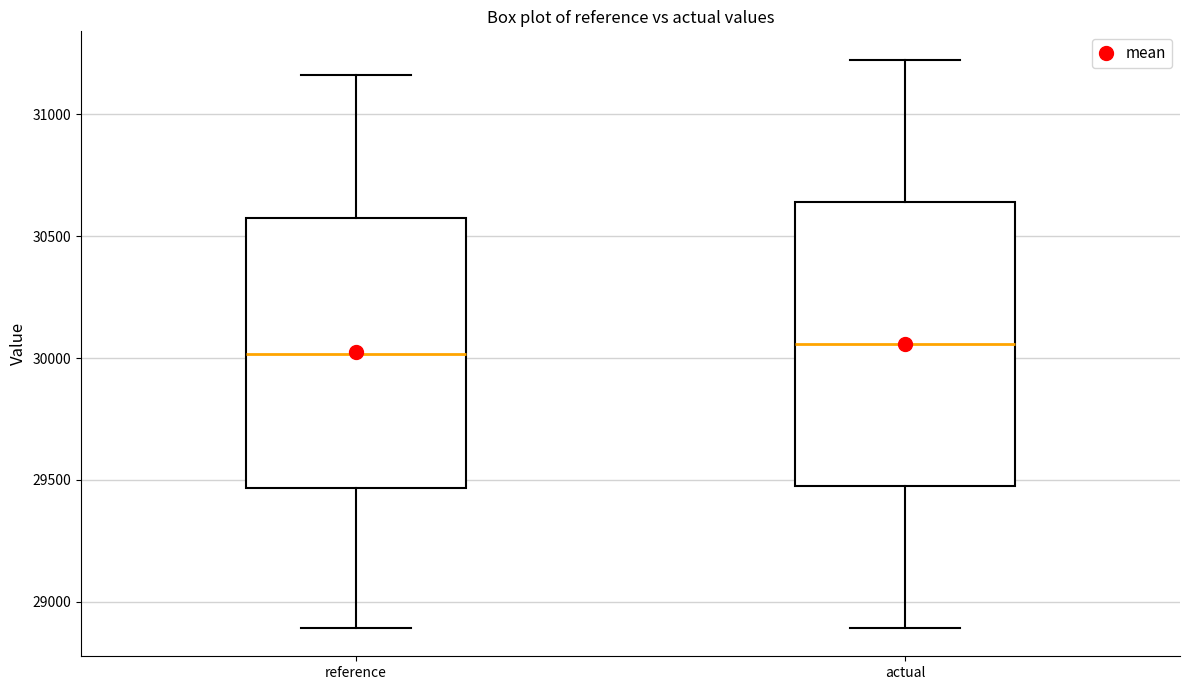

Which box is the tallest, from its lower edge to its upper edge?

actual